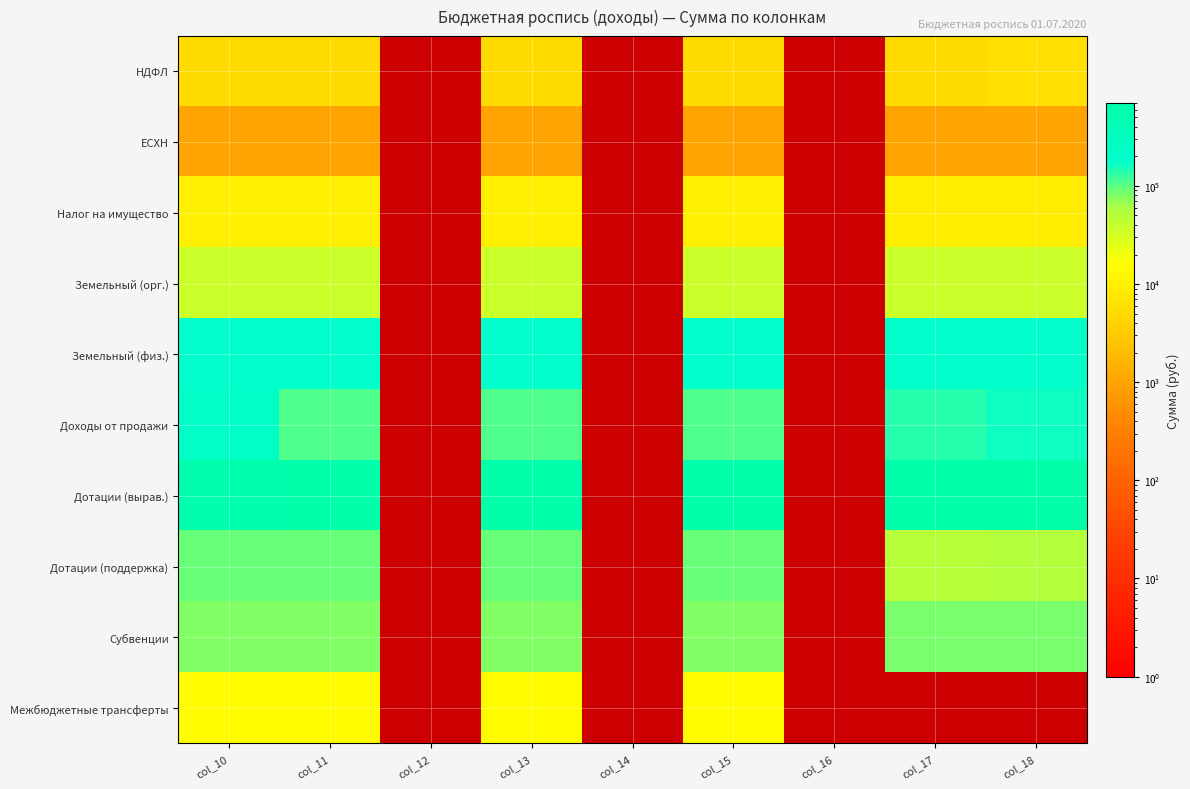

What is the difference between the maximum and second lowest values in the НДФЛ series?

1000.0